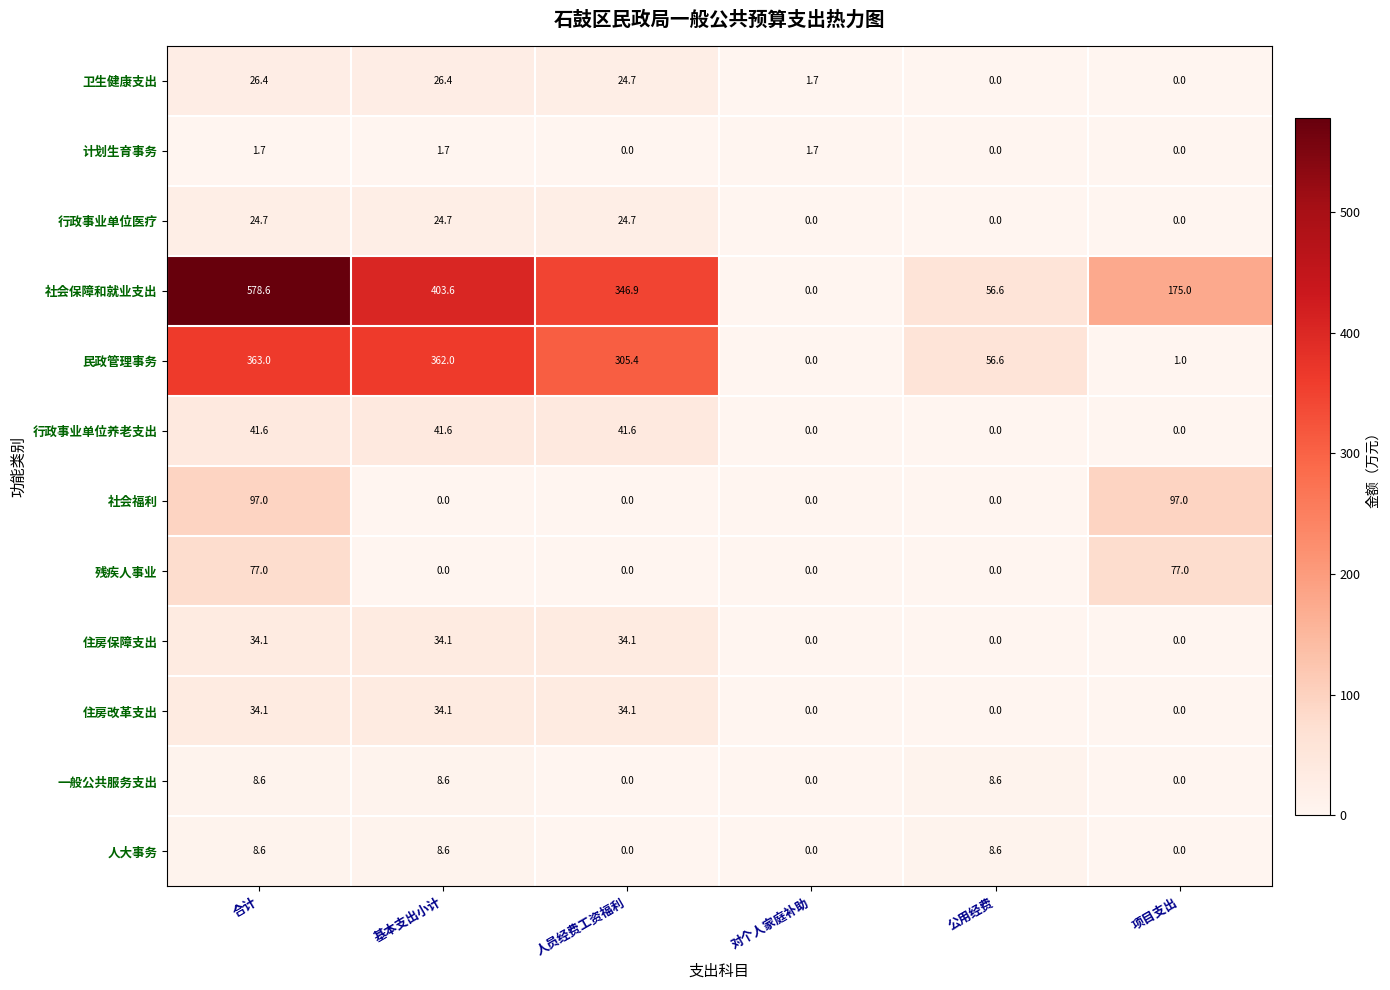

What is the approximate value of 计划生育事务 at 合计?

1.7